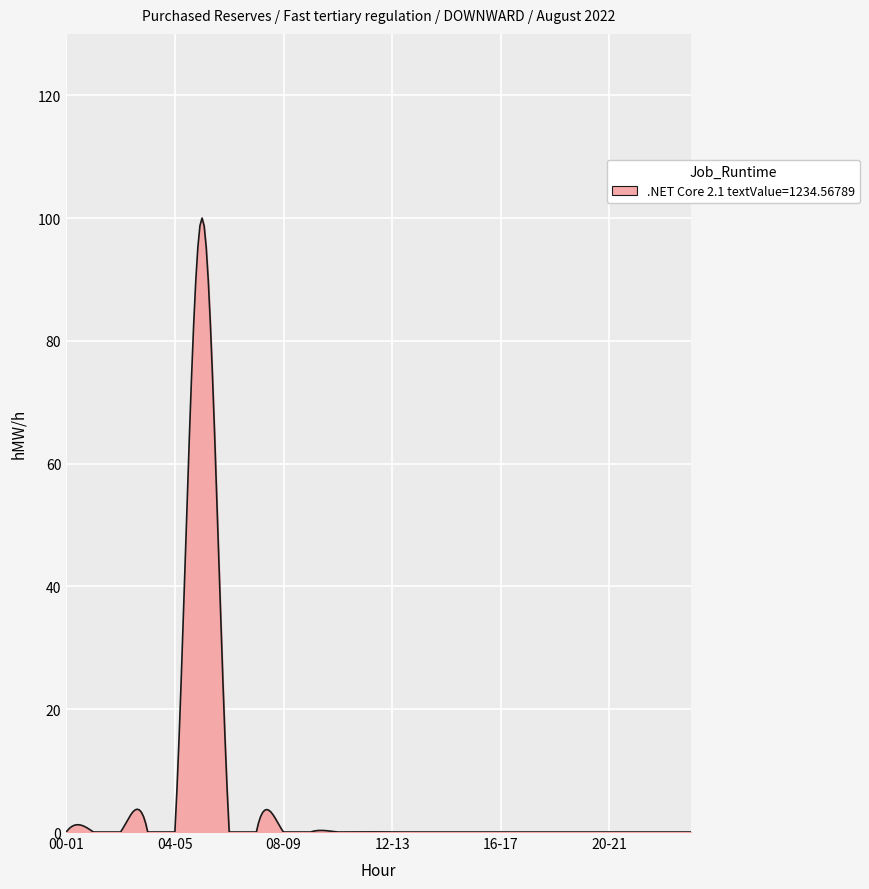

What is the maximum value shown in the chart?

100.0